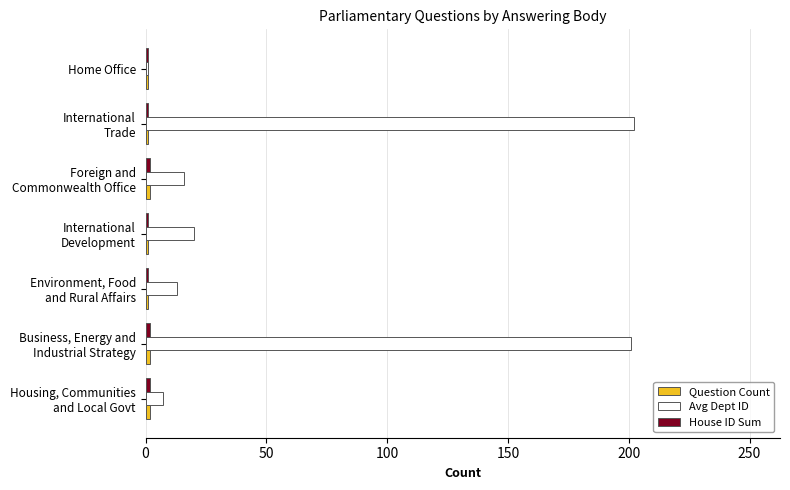

Which series has the largest range (max minus min)?

Avg Dept ID